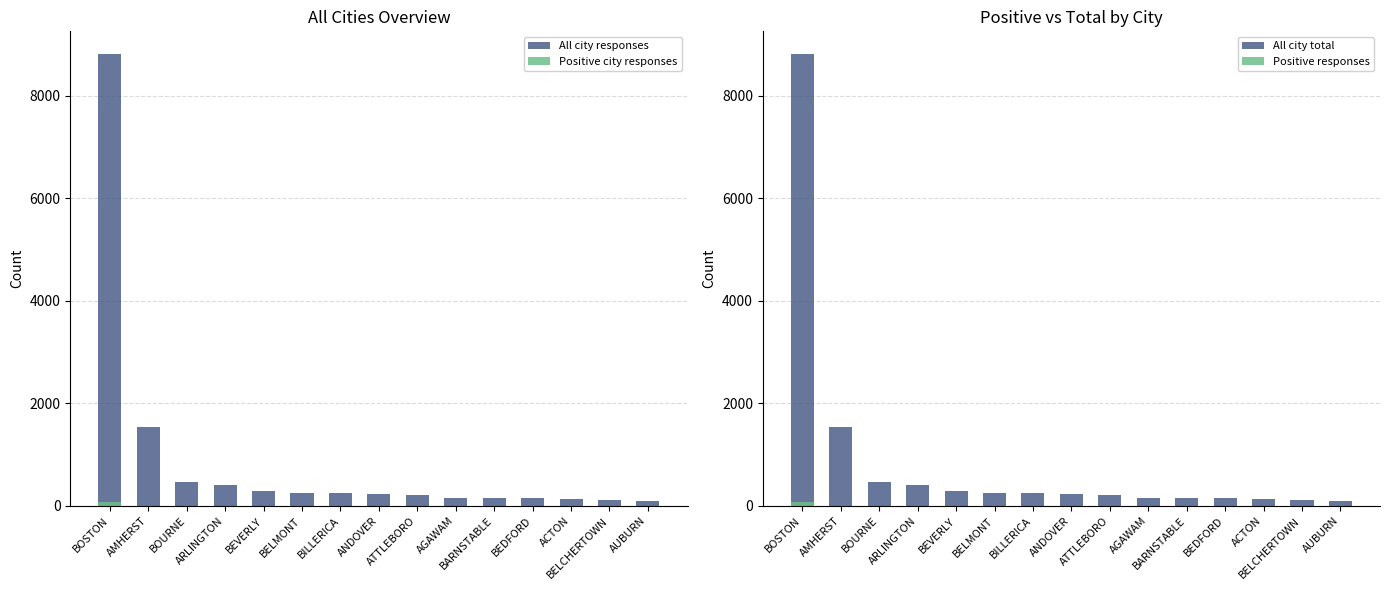

Which label corresponds to the largest value in the chart?

BOSTON